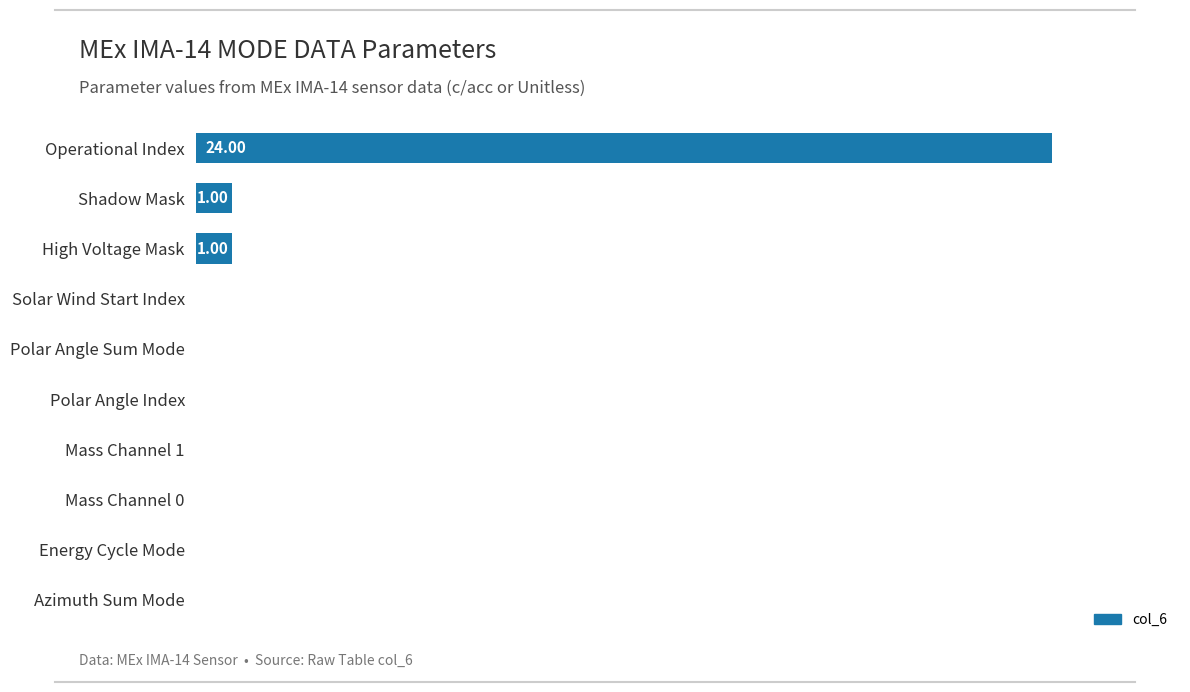

Are the bars horizontal?

Yes